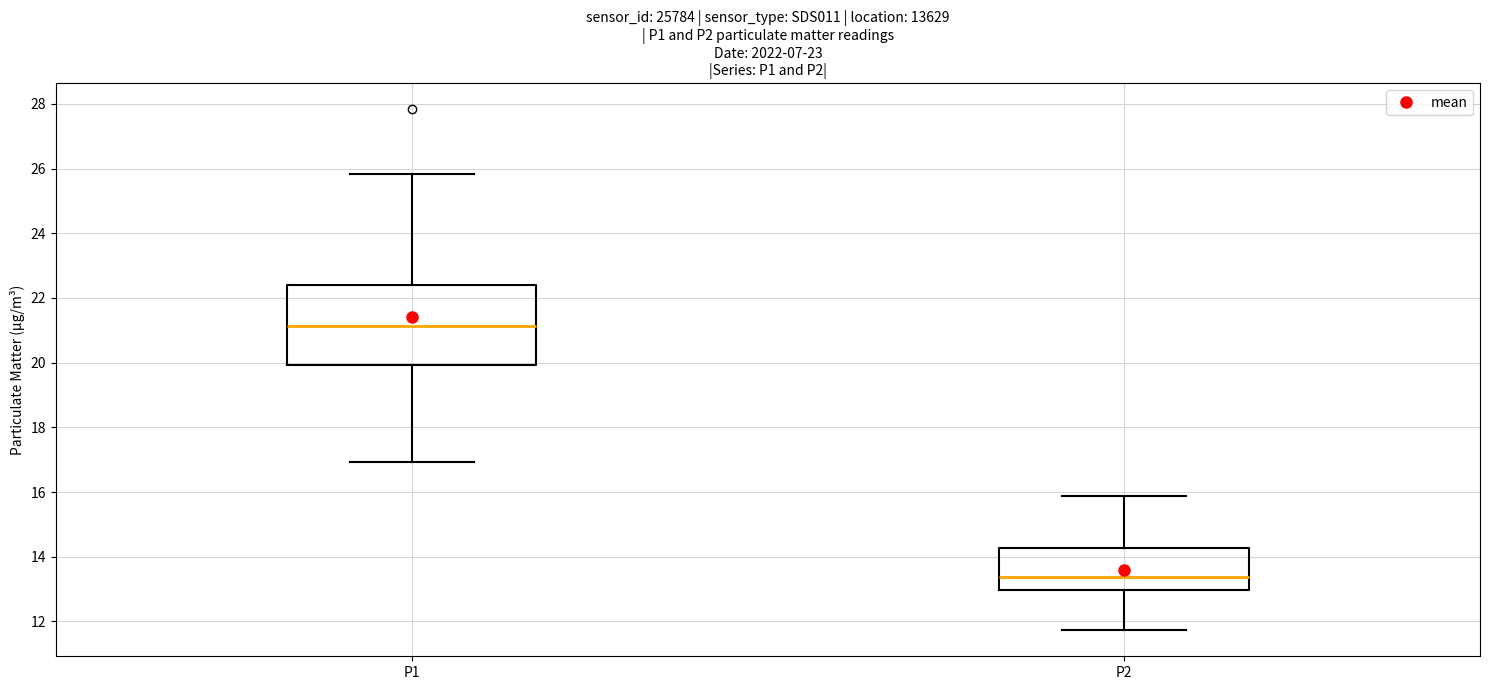

Reading left to right, read every box against the y-axis: the position of its median line, the range the box covers, and the ends of its whiskers. The values are not printed on the chart, so give them approximately, as read against the axis.

P1: median 21.2, box 20.0 to 22.4, whiskers 17.0 to 25.8
P2: median 13.4, box 13.0 to 14.2, whiskers 11.8 to 15.8